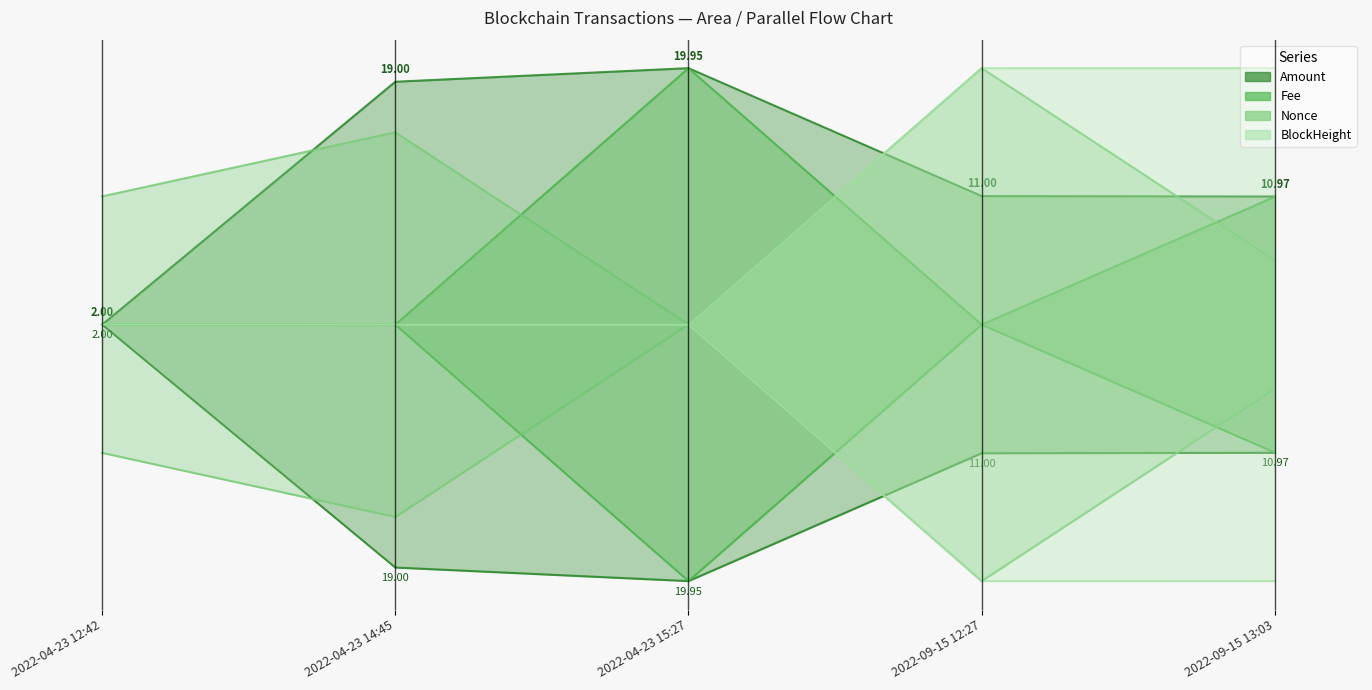

How many times do Nonce and Fee cross each other?

3